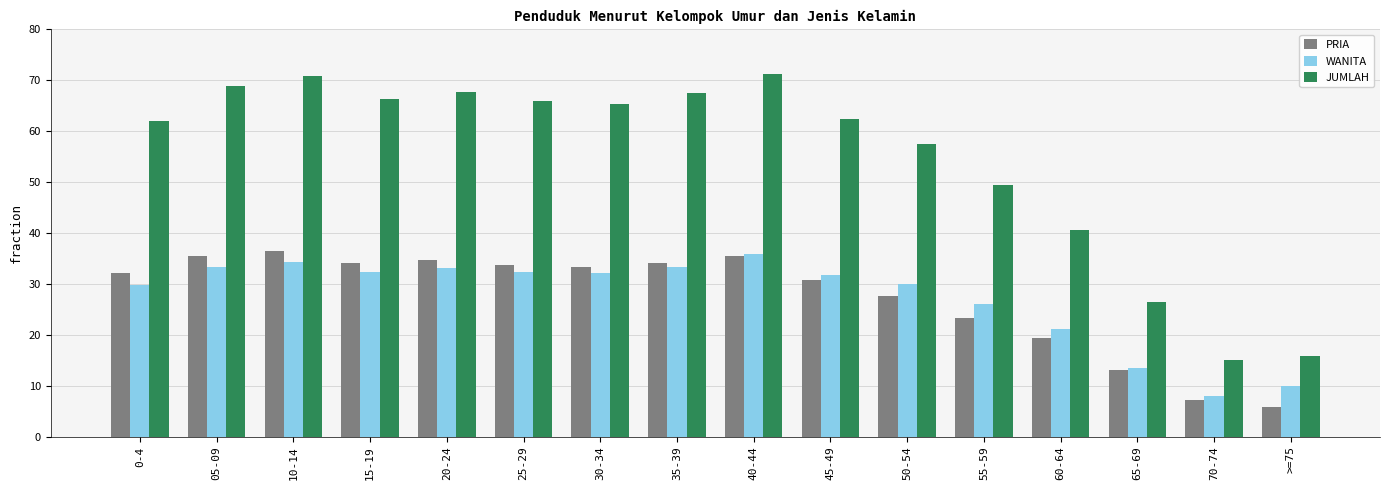

At which category does the chart reach its minimum across all series?

>=75